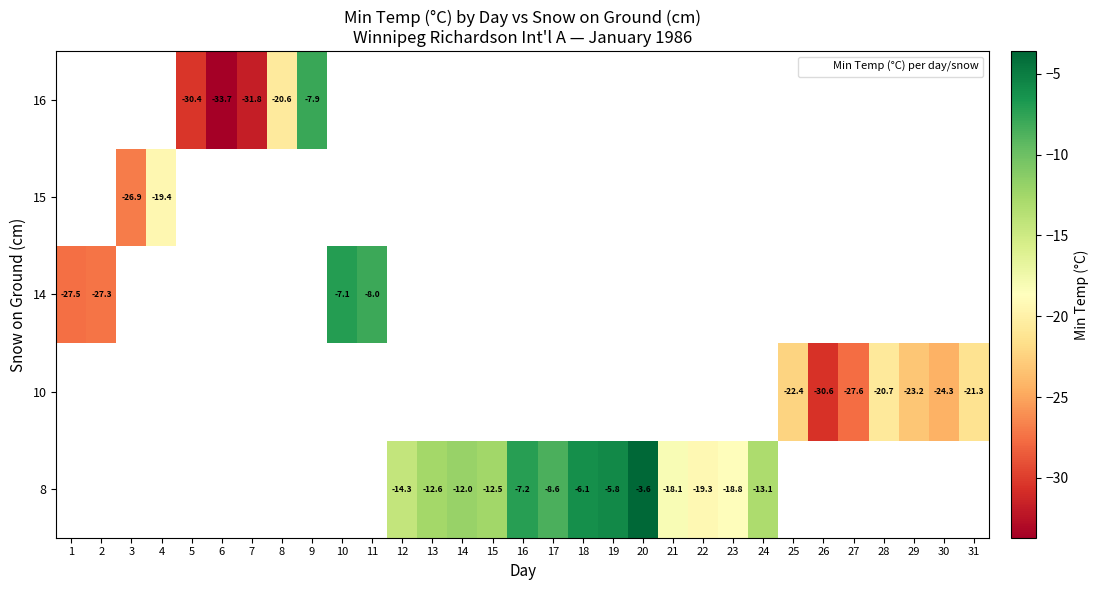

Rank the series at 25 from lowest to highest value.

row_0, row_1, row_2, row_3, row_4